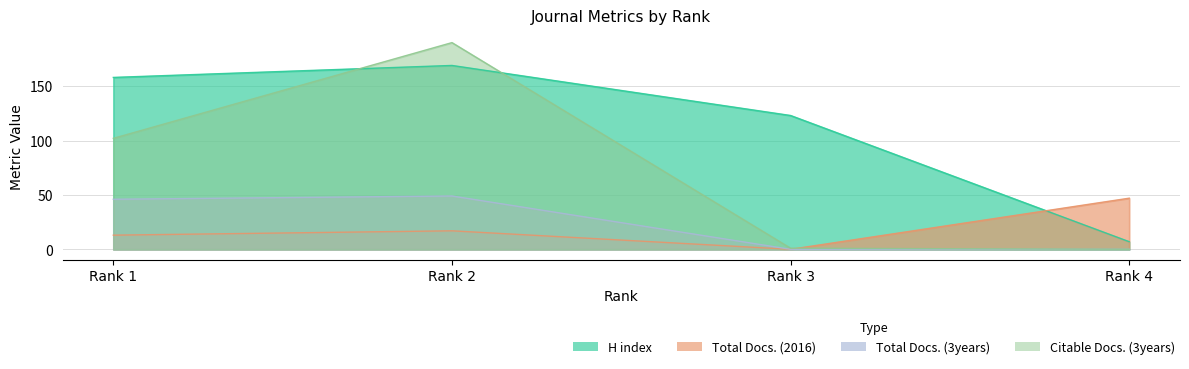

How many lines are shown in the chart?

4